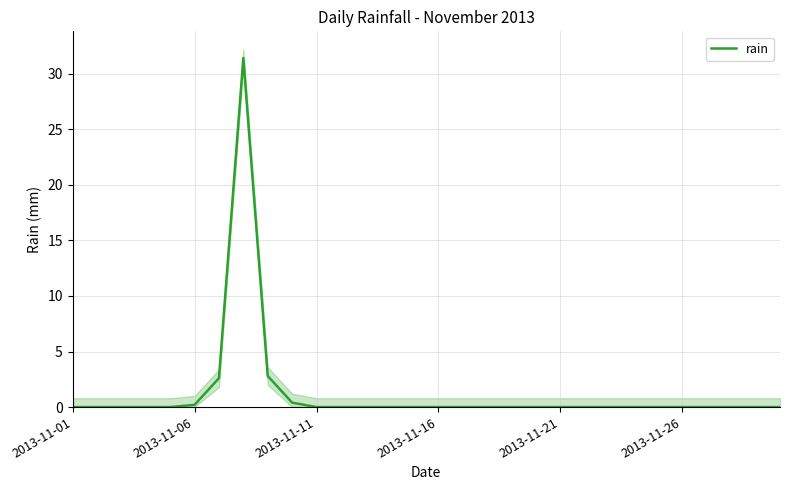

What is the average value?

1.2